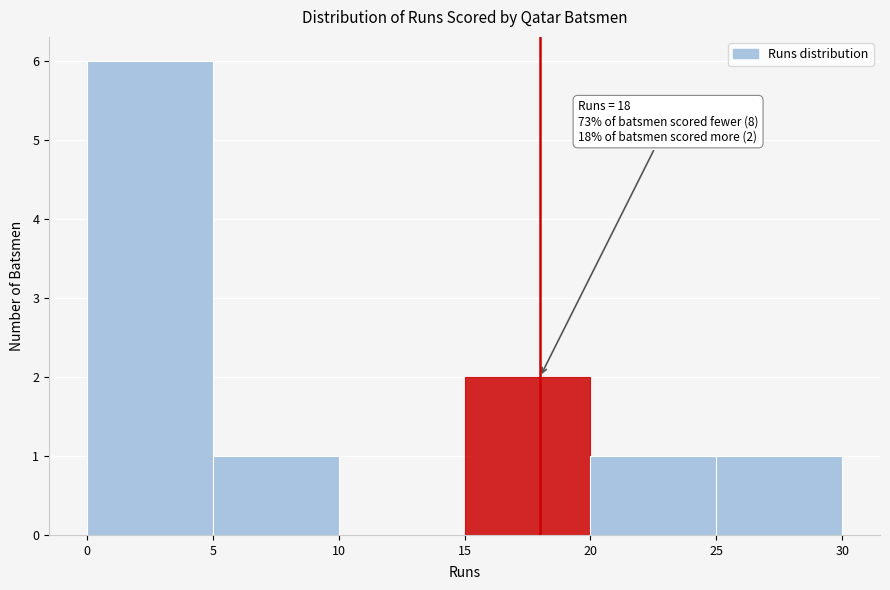

Which range on the x-axis has the tallest bar?

0 to 5